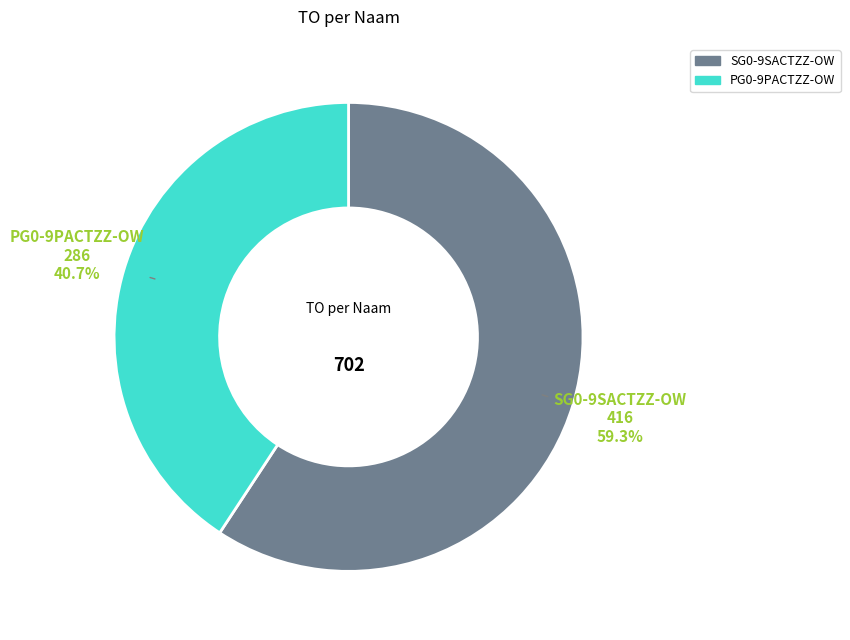

Is it true that PG0-9PACTZZ-OW is 41% of the pie?

True